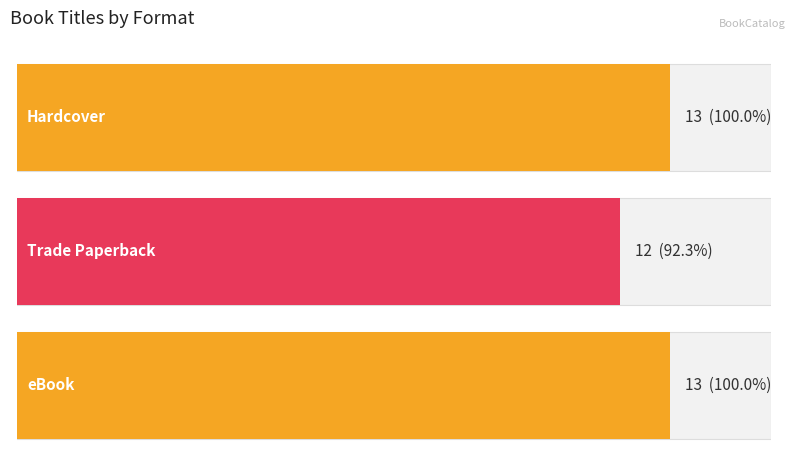

What is the smallest value displayed?

12